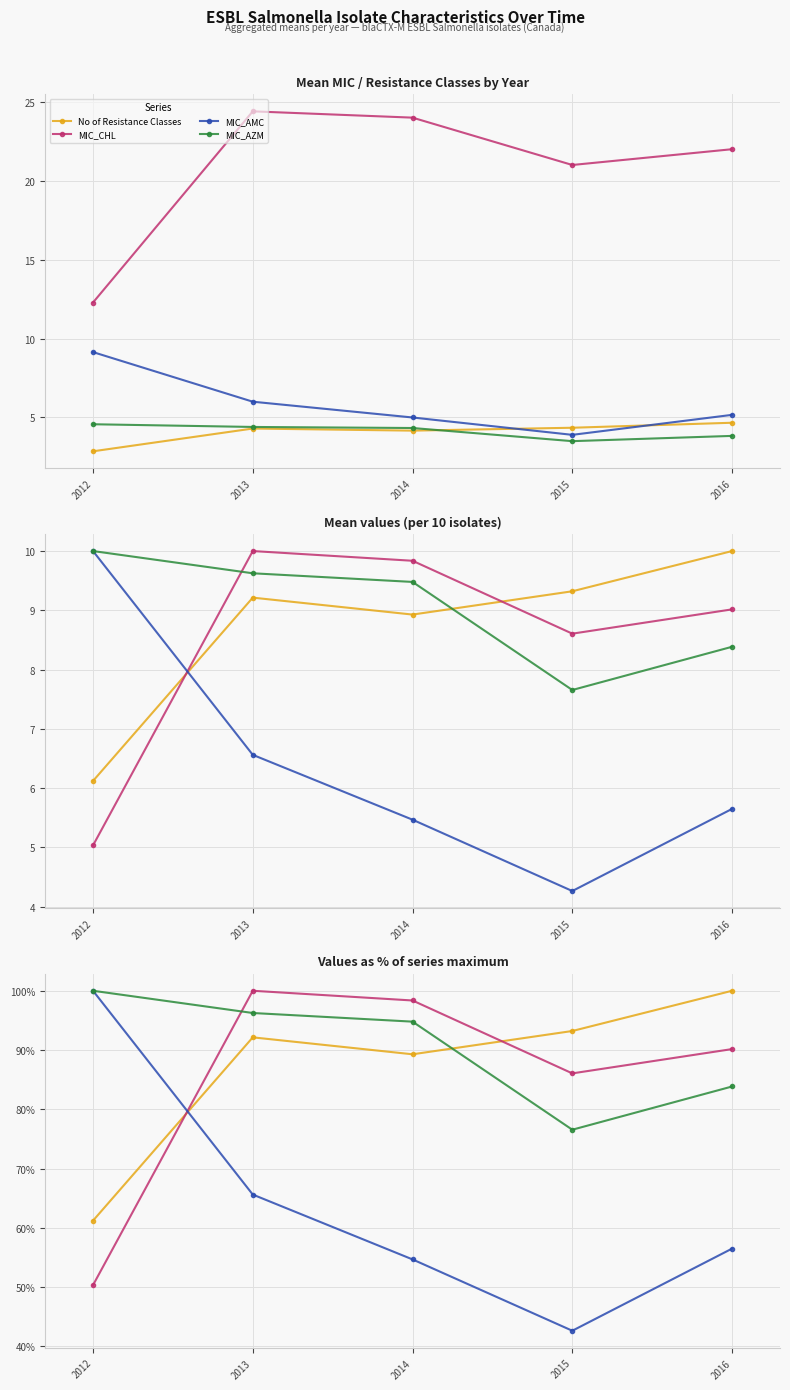

The MIC_AMC series shows 100.0 at 2012. True or false?

True